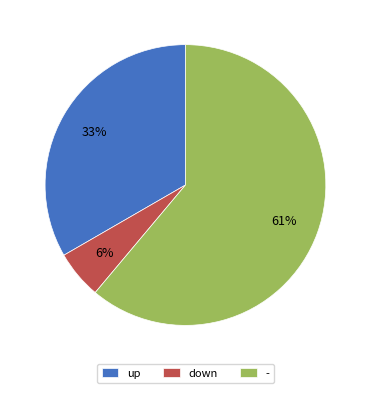

Rank the categories by value from lowest to highest.

down, up, -